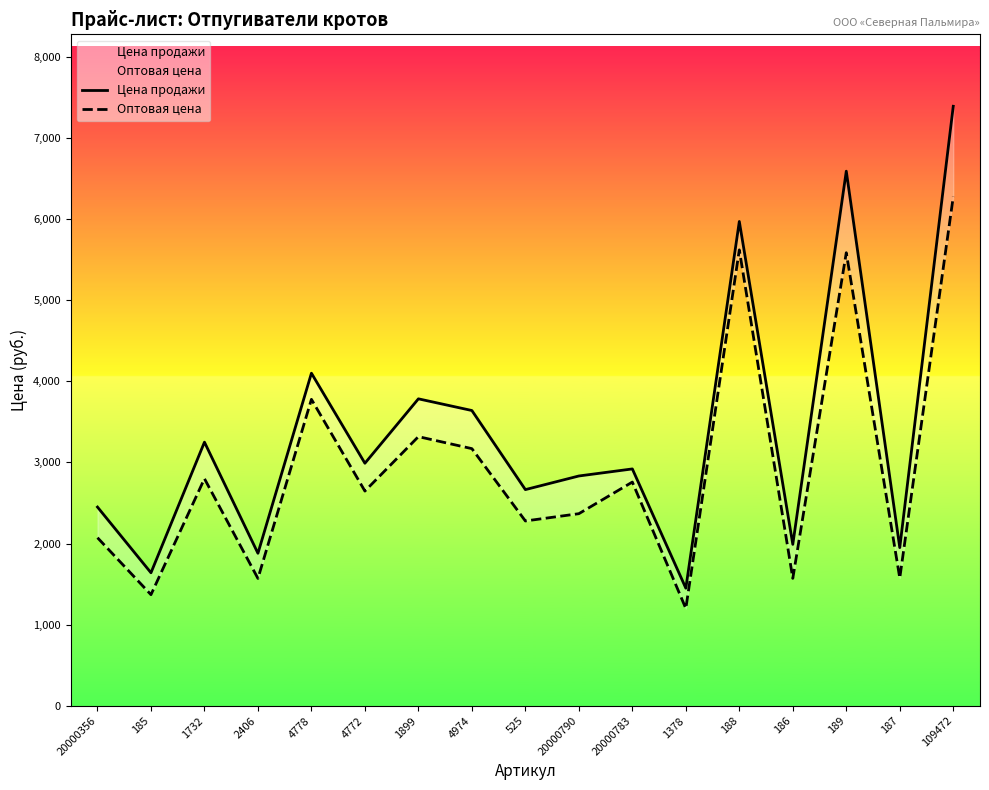

At how many categories does at least one series exceed 6022?

2